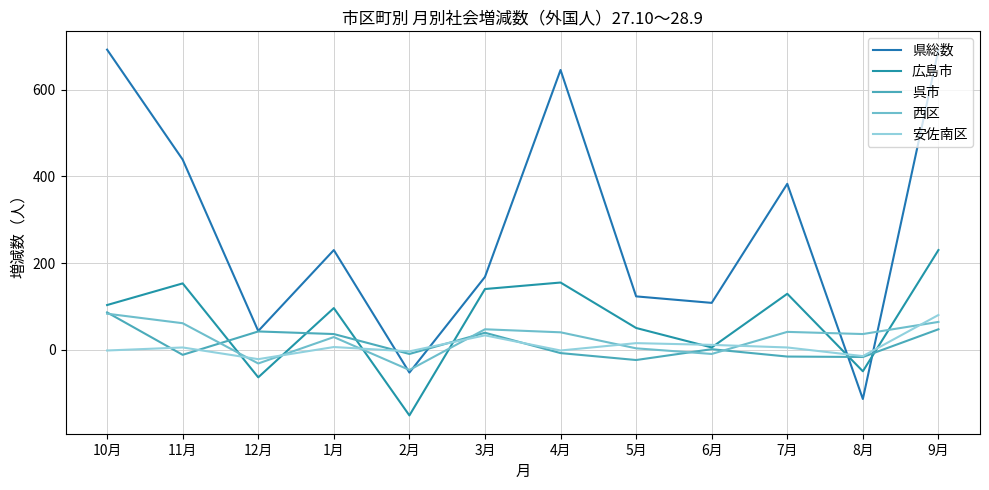

What is the label of the 7th point from the left?

4月